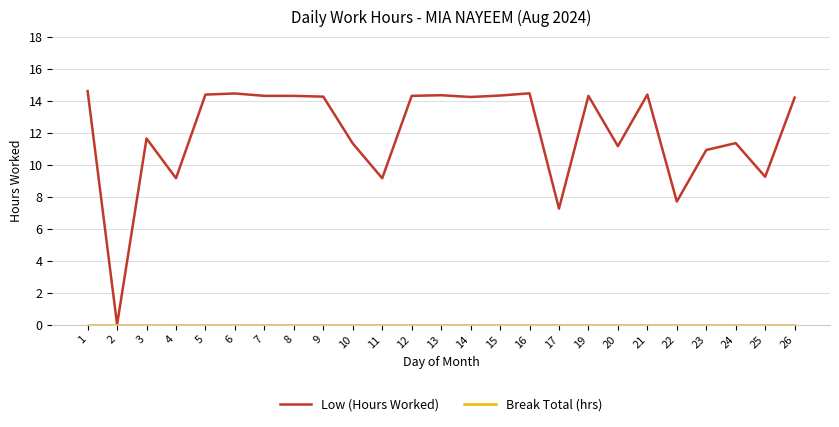

Between 15 and 17, which series saw the biggest shift?

Low (Hours Worked)